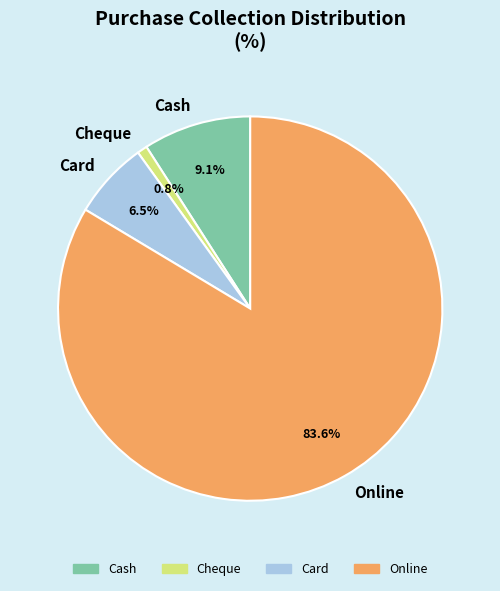

Count the number of slices in the pie.

4